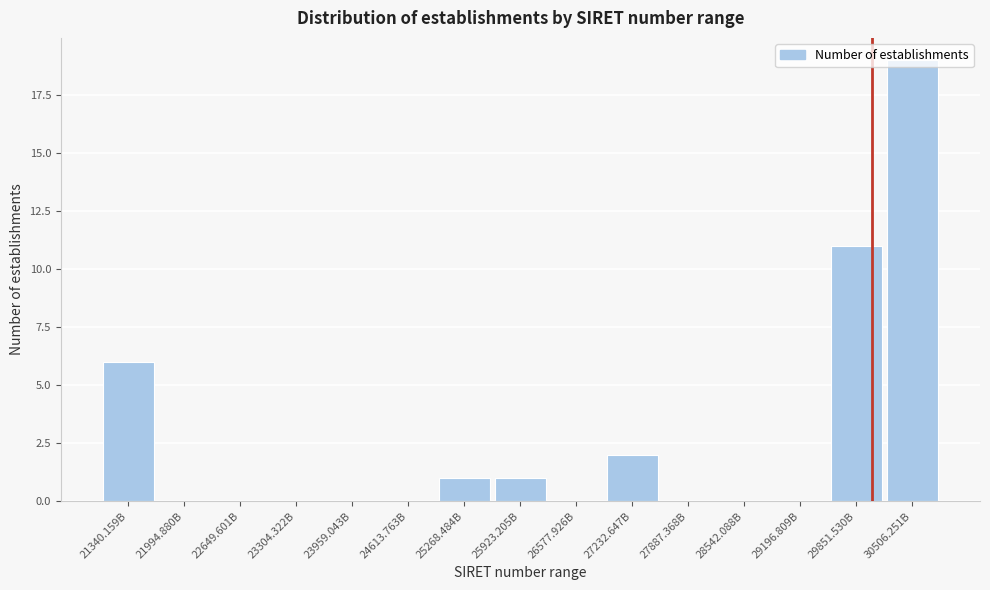

Where is the data nearest to the value 9?

29851.530B